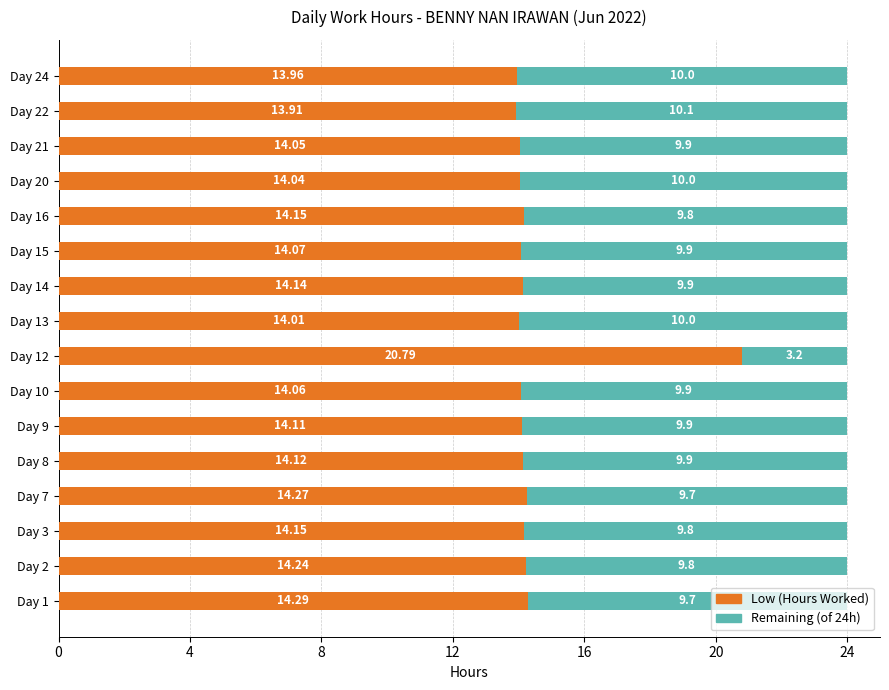

What is the average value of the Low (Hours Worked) series?

14.5